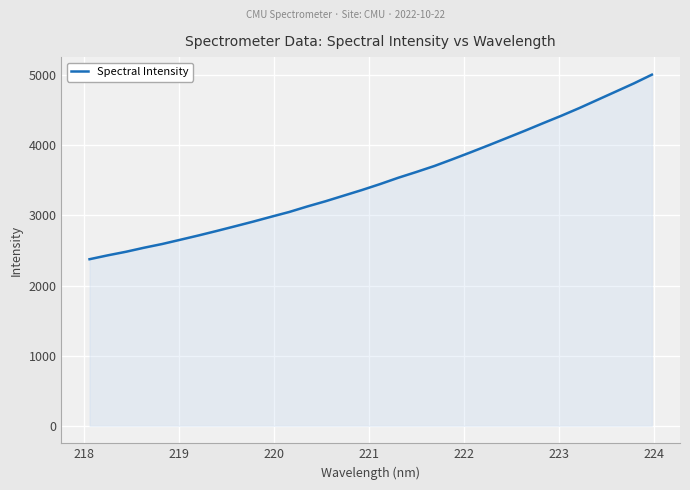

True or false: the data has more than 1 interior local peaks.

False